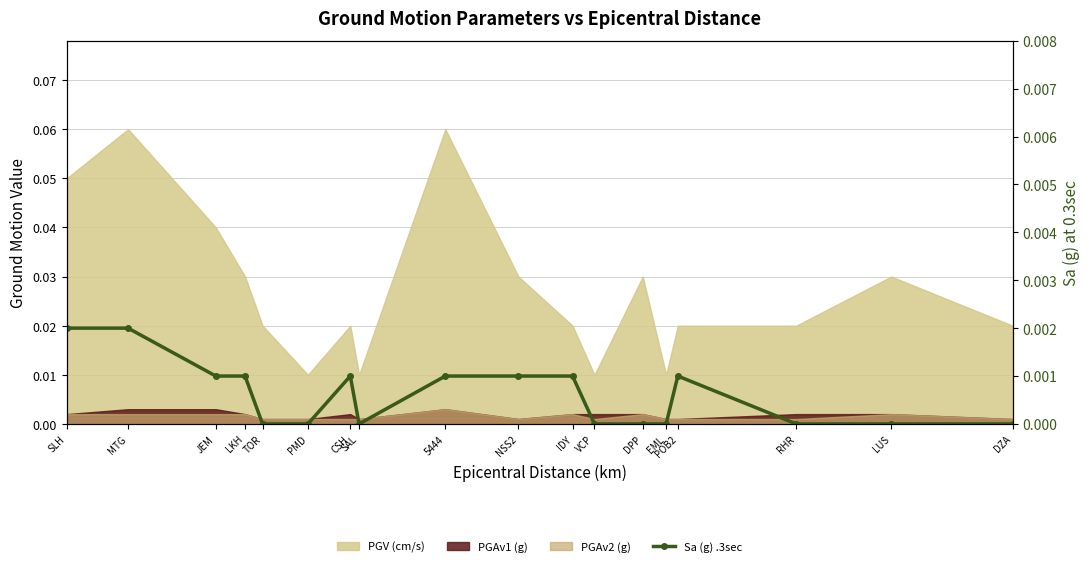

Rank the categories by value from lowest to highest.

TOR, PMD, SAL, VCP, DPP, EML, RHR, LUS, DZA, JEM, LKH, CSH, 5444, NSS2, IDY, POB2, SLH, MTG